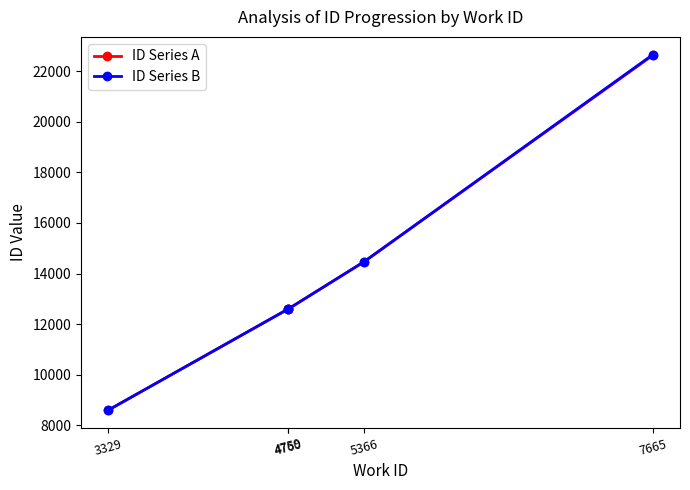

What are all the series names shown in the legend?

ID Series A, ID Series B